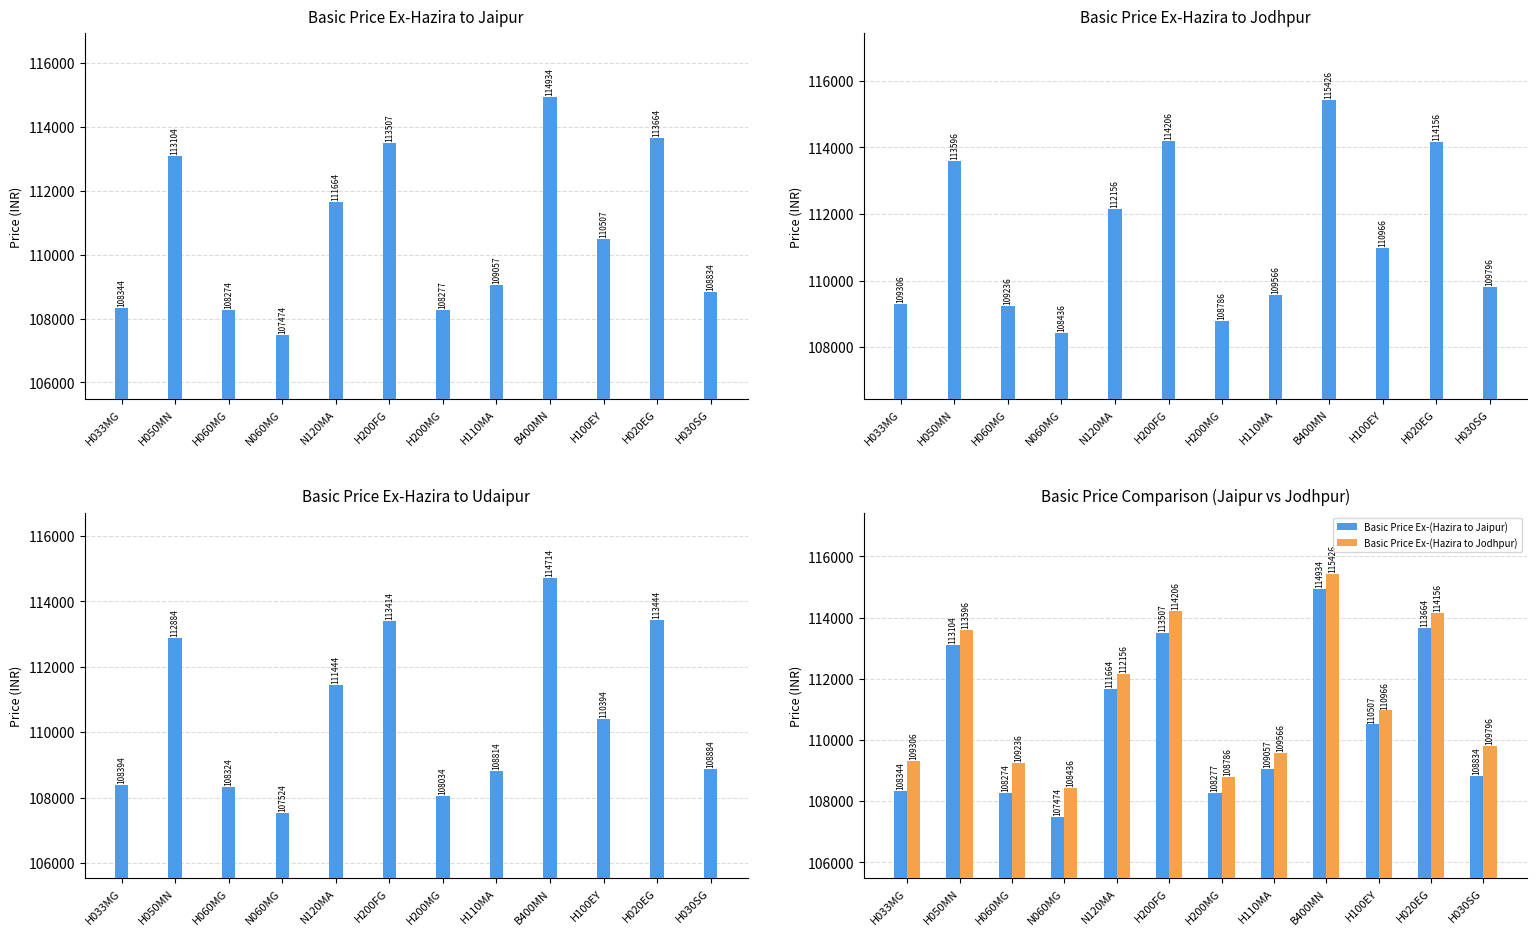

Which series has the largest total across all categories?

Basic Price Ex-(Hazira to Jodhpur)